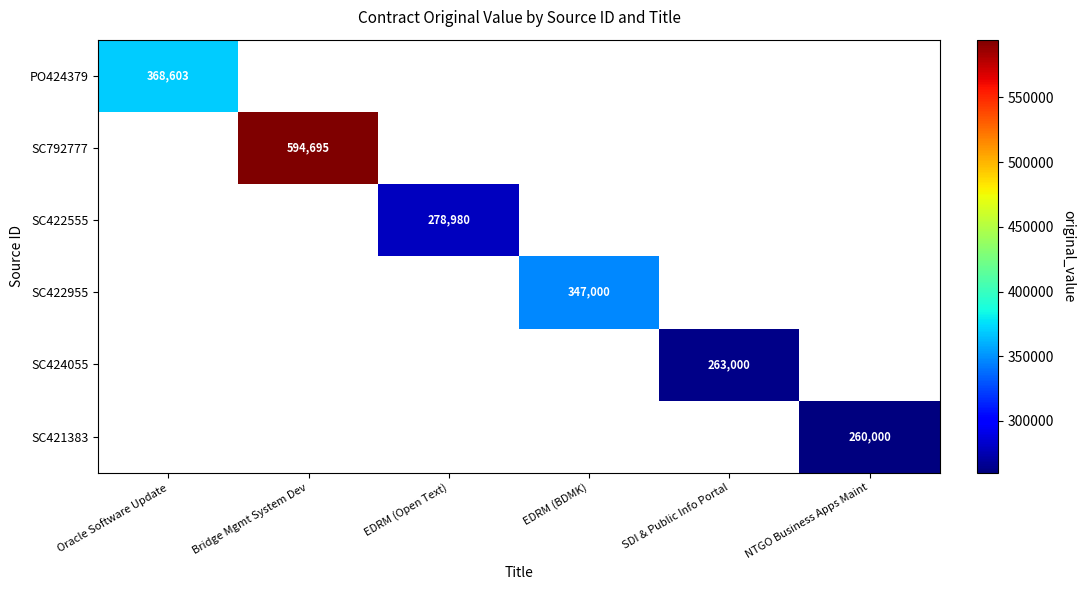

At how many categories does at least one series exceed 413209?

1